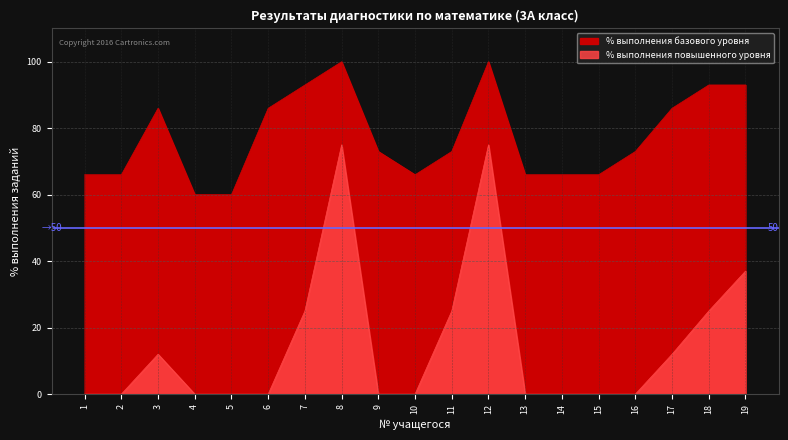

Count the % выполнения базового уровня values in the range 66 to 93.

15